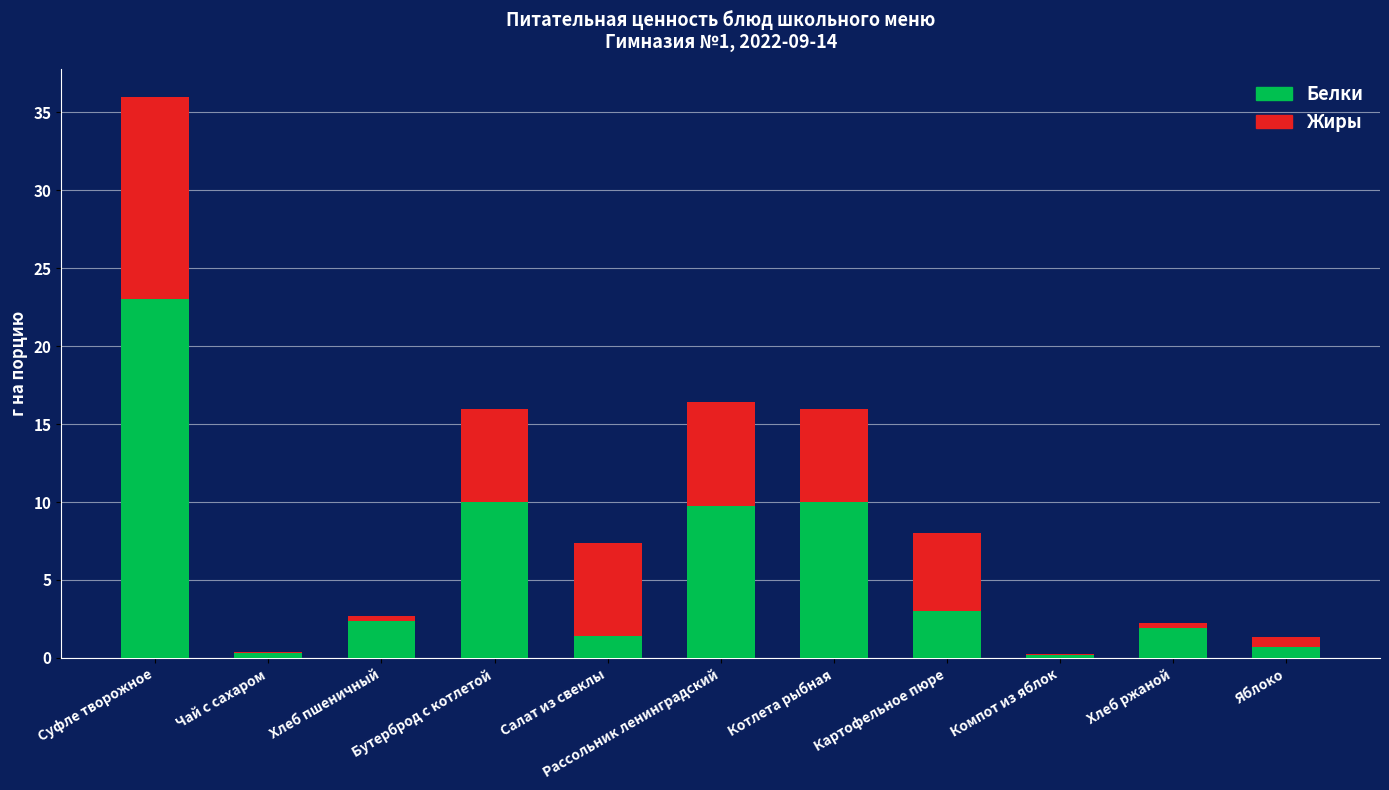

What is the average value of the Белки series?

5.7